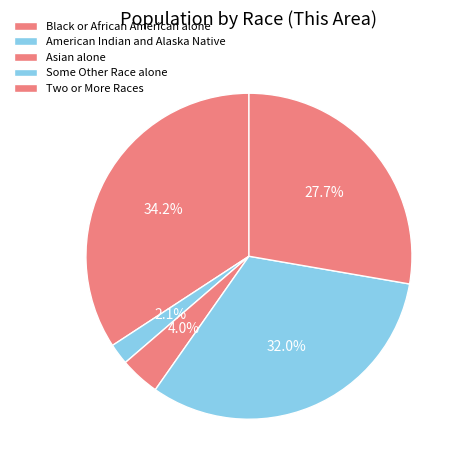

What percentage do Black or African American alone and Asian alone together represent?

38.2%